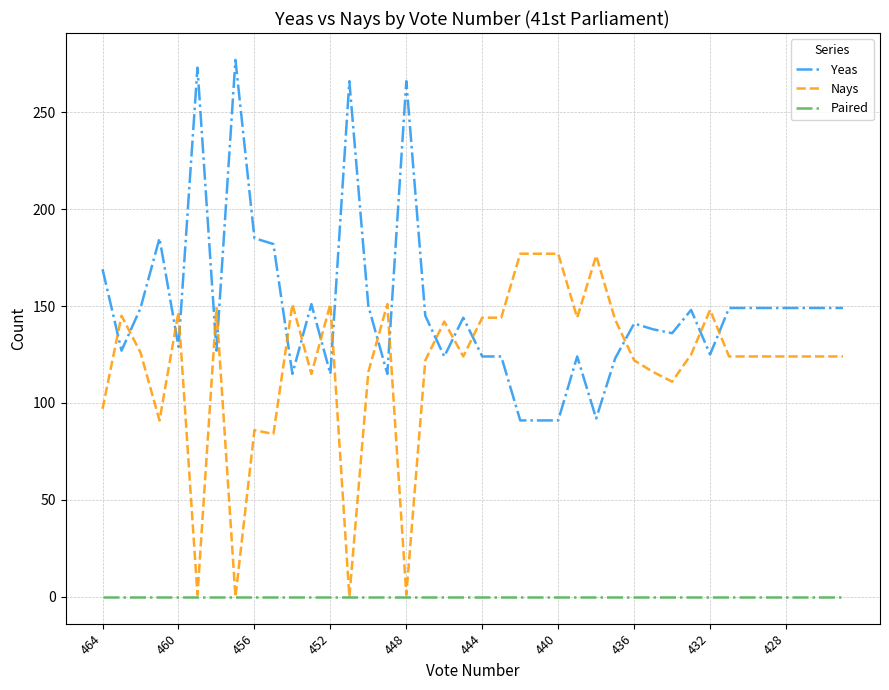

What is the highest value of the Yeas series?

277